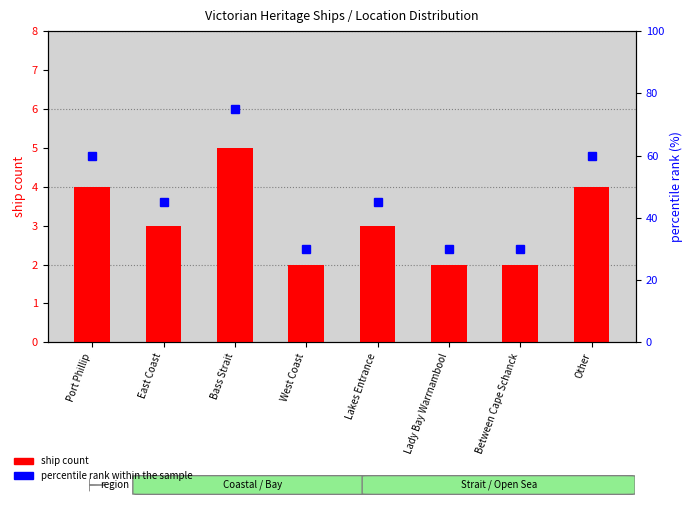

Reading left to right, list all the values displayed in this chart.

ship count: 4	3	5	2	3	2	2	4
percentile rank within the sample: 60	45	75	30	45	30	30	60